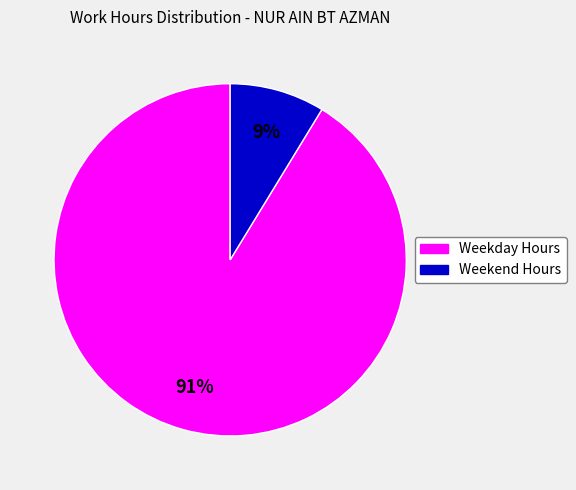

To the nearest percent, what is the average slice percentage?

50%